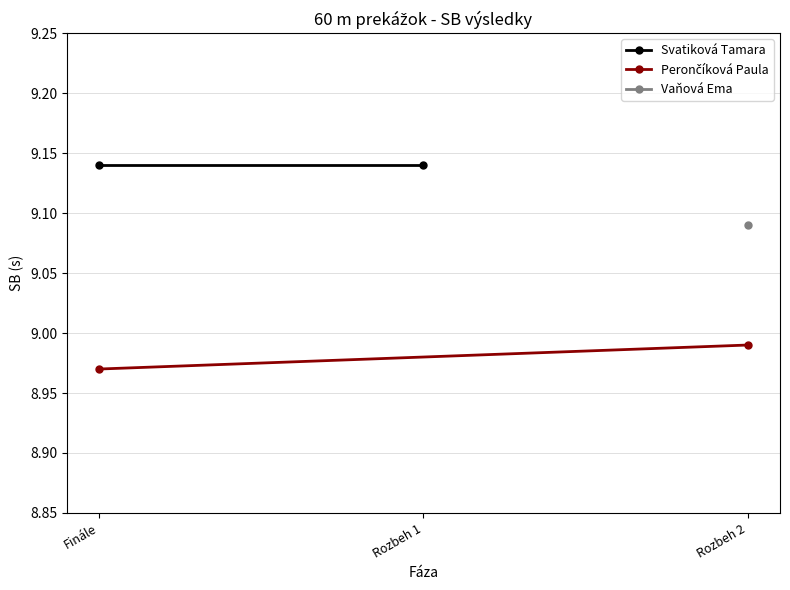

What is the average value of the Perončíková Paula series?

9.0